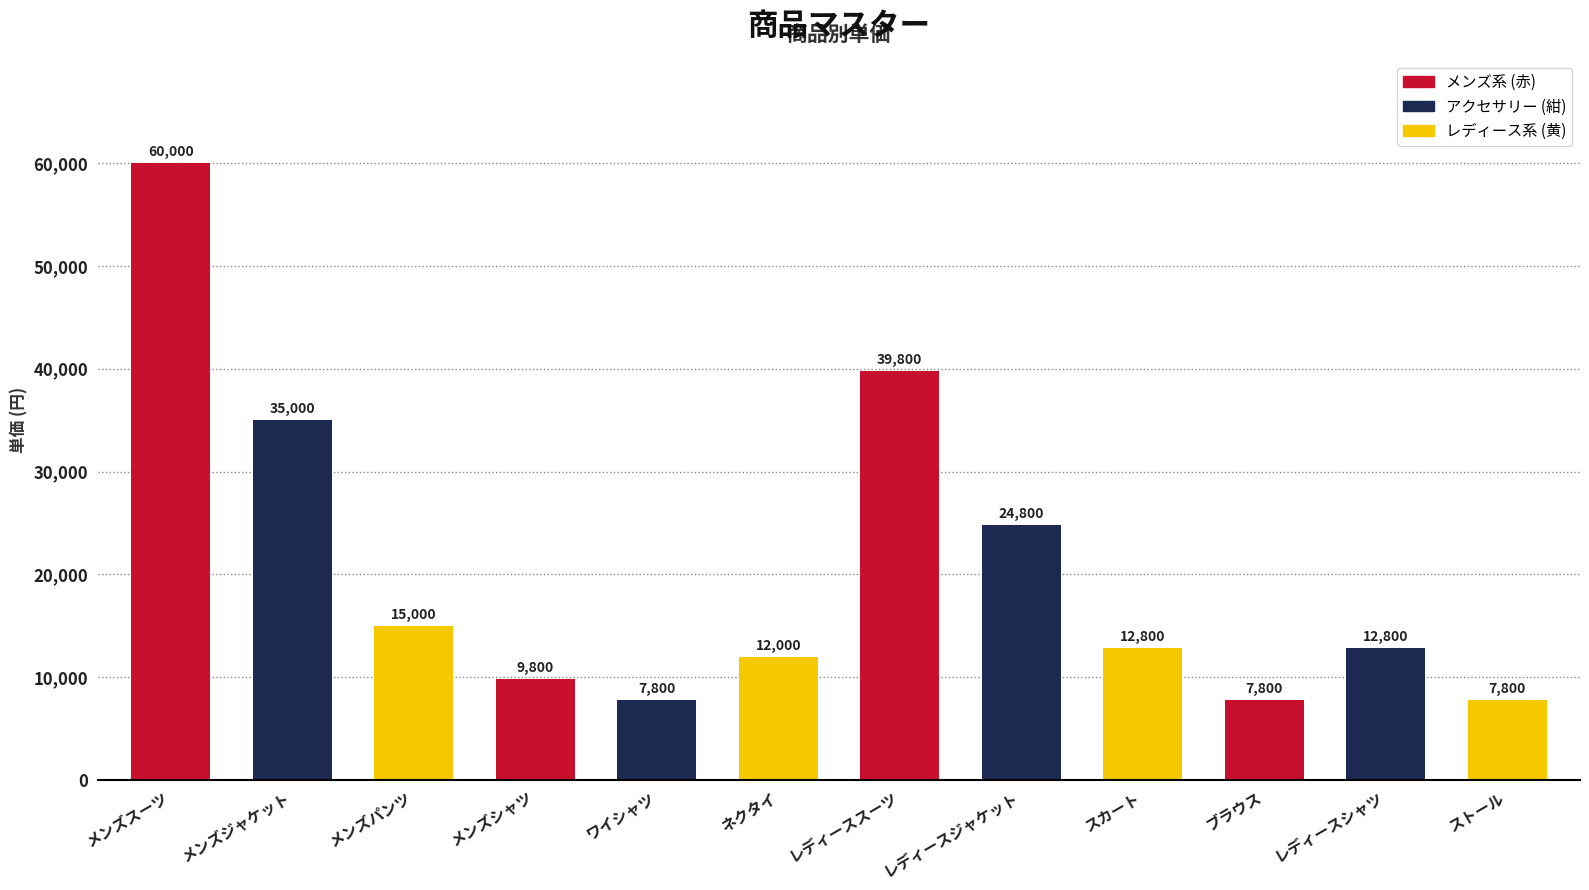

What is the label of the 1st bar from the right?

ストール